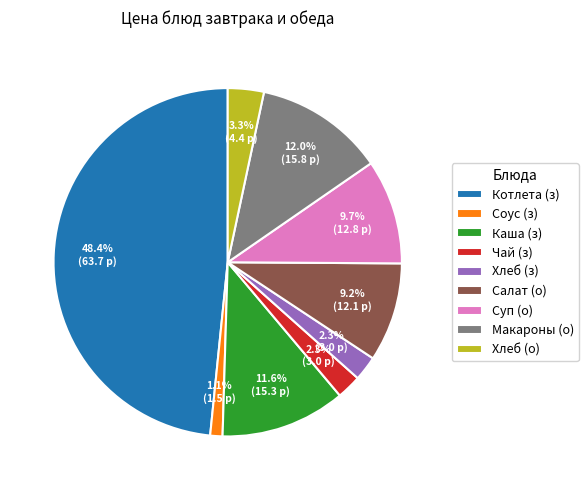

Which has a higher value, Хлеб (о) or Каша (з)?

Каша (з)